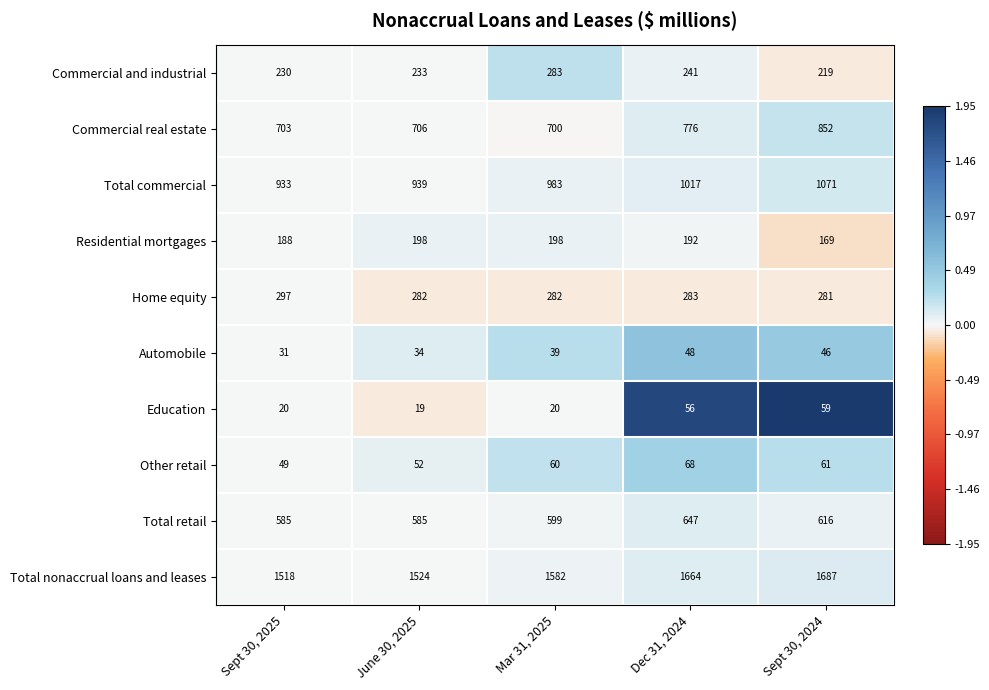

How many data points in Commercial and industrial are less than 233?

2